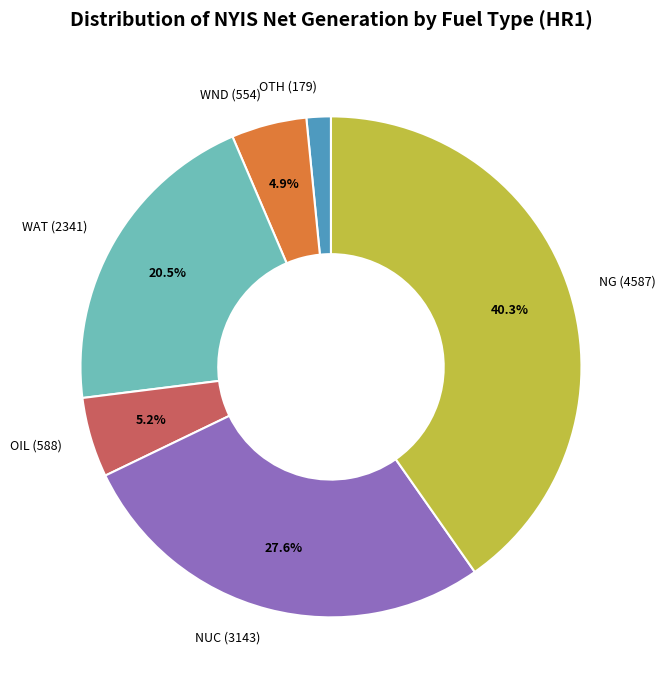

What is the largest slice in the pie chart?

NG (4587)